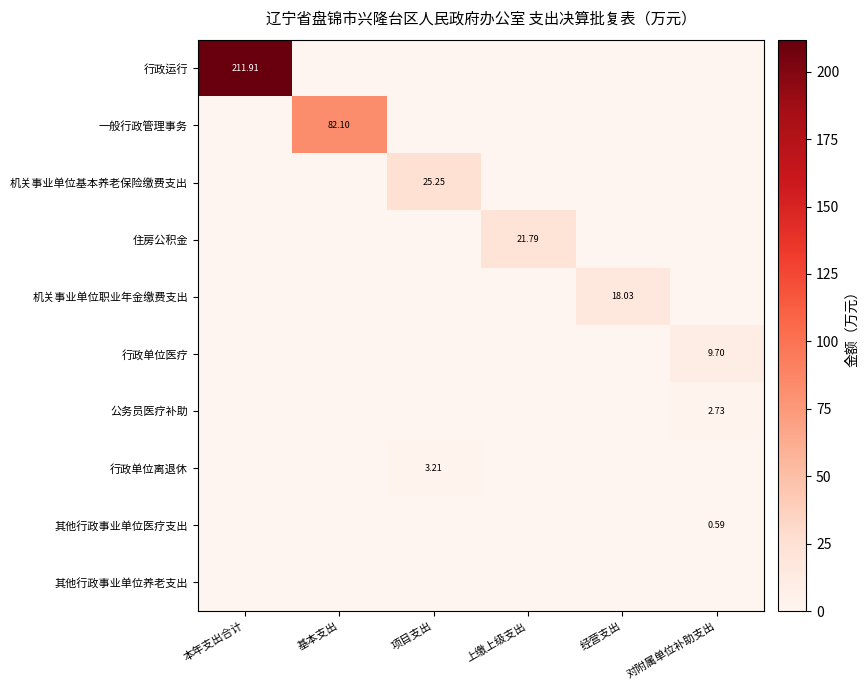

At how many categories does at least one series exceed 15?

5